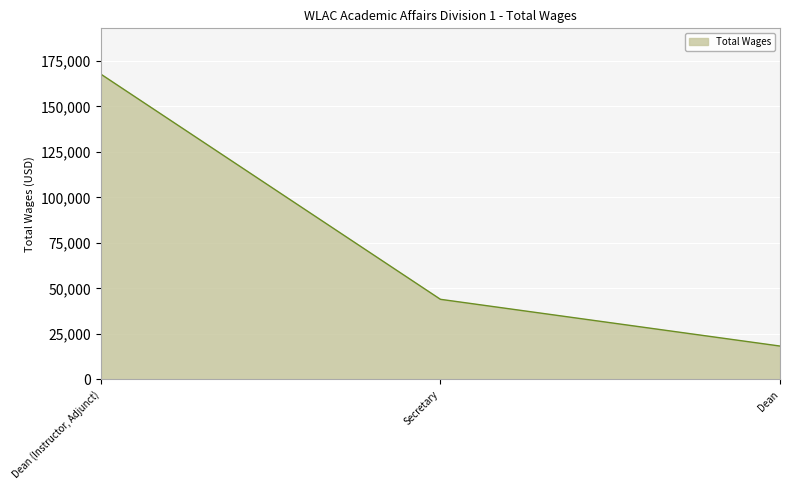

What is the sum of the values at Dean (Instructor, Adjunct) and Dean?

186140